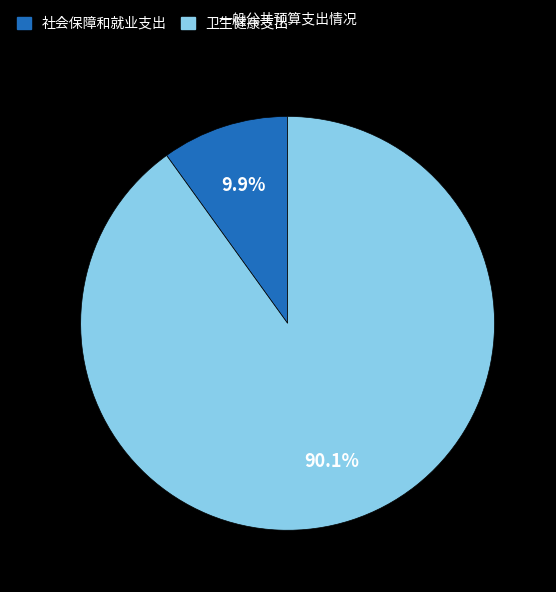

Combined, do 卫生健康支出 and 社会保障和就业支出 account for over 50%?

Yes